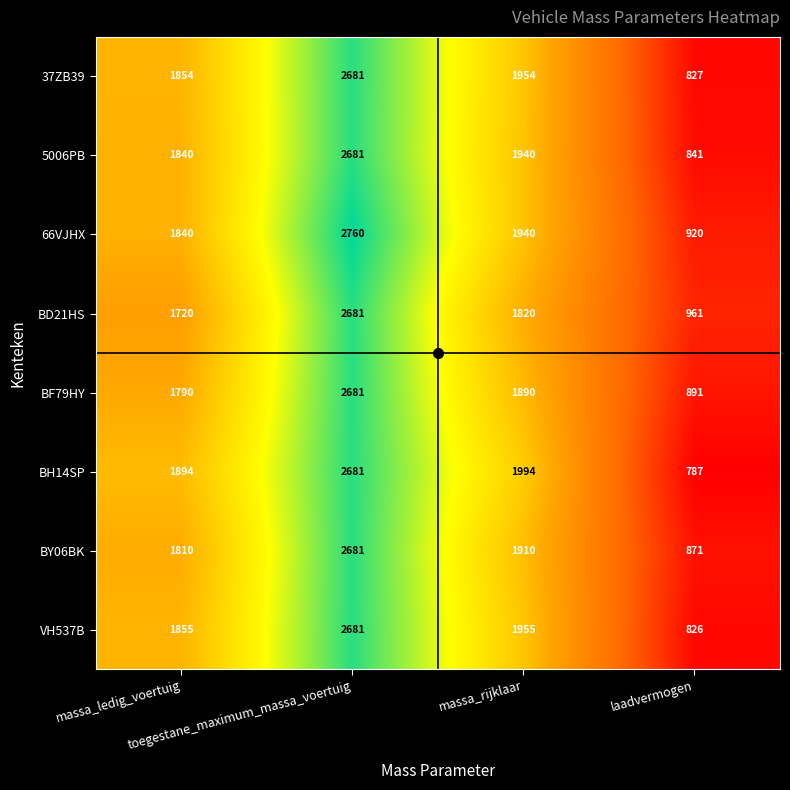

Which series has the largest total across all categories?

66VJHX